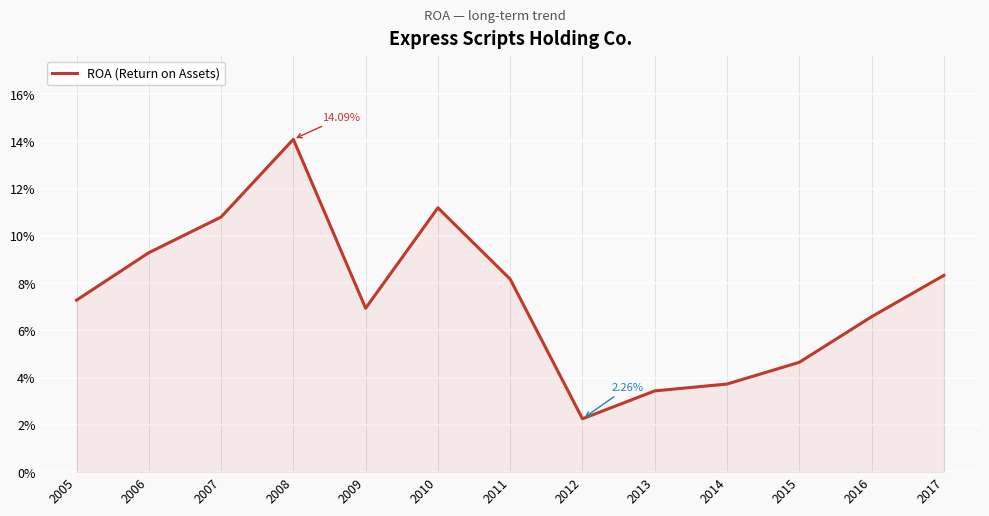

Does the chart have visible grid lines?

Yes